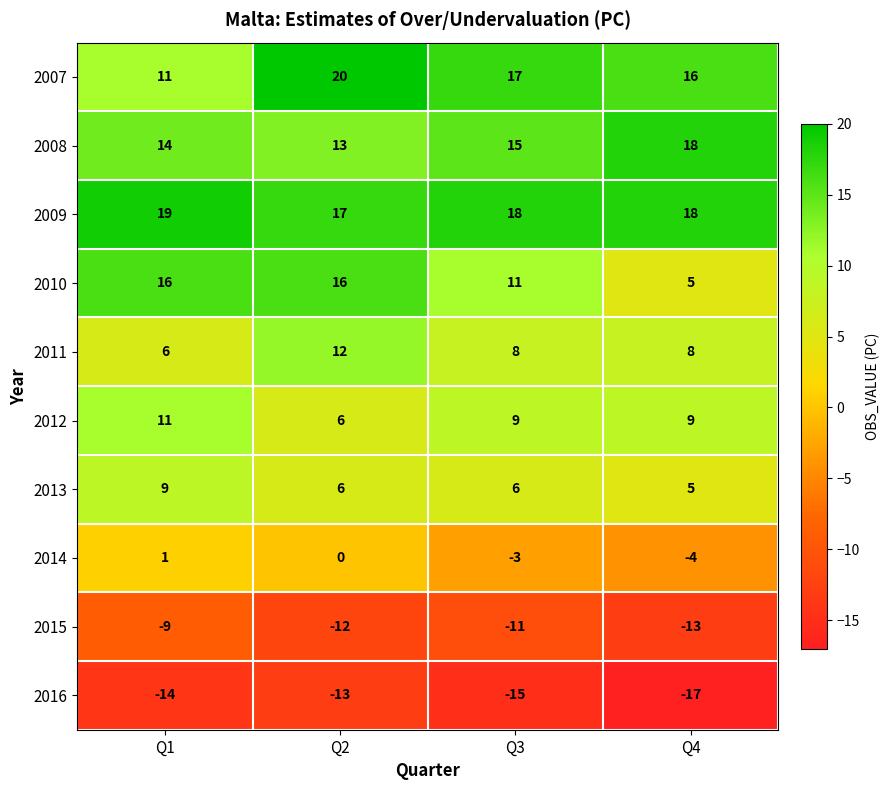

Rank the series at Q3 from lowest to highest value.

2016, 2015, 2014, 2013, 2011, 2012, 2010, 2008, 2007, 2009